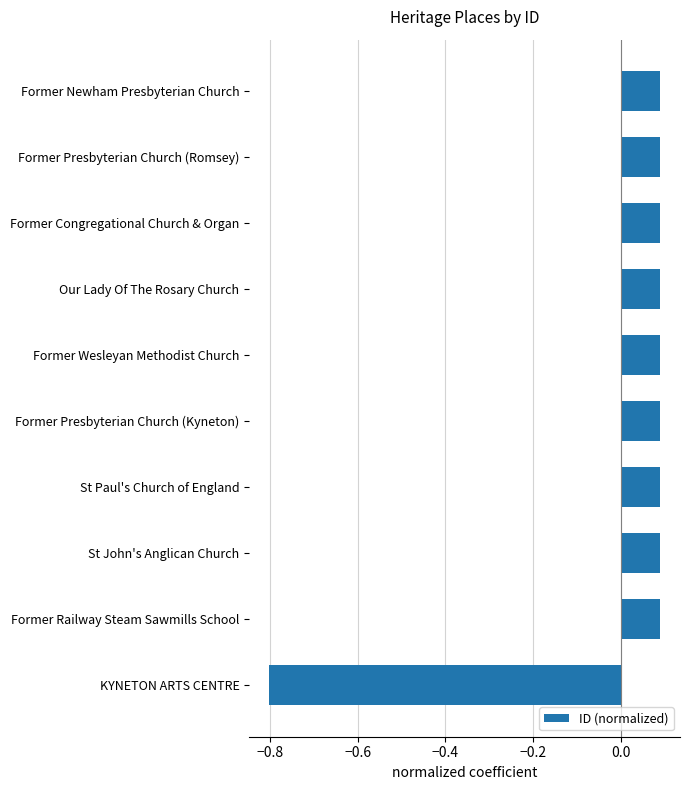

What is the minimum value shown in the chart?

-0.8